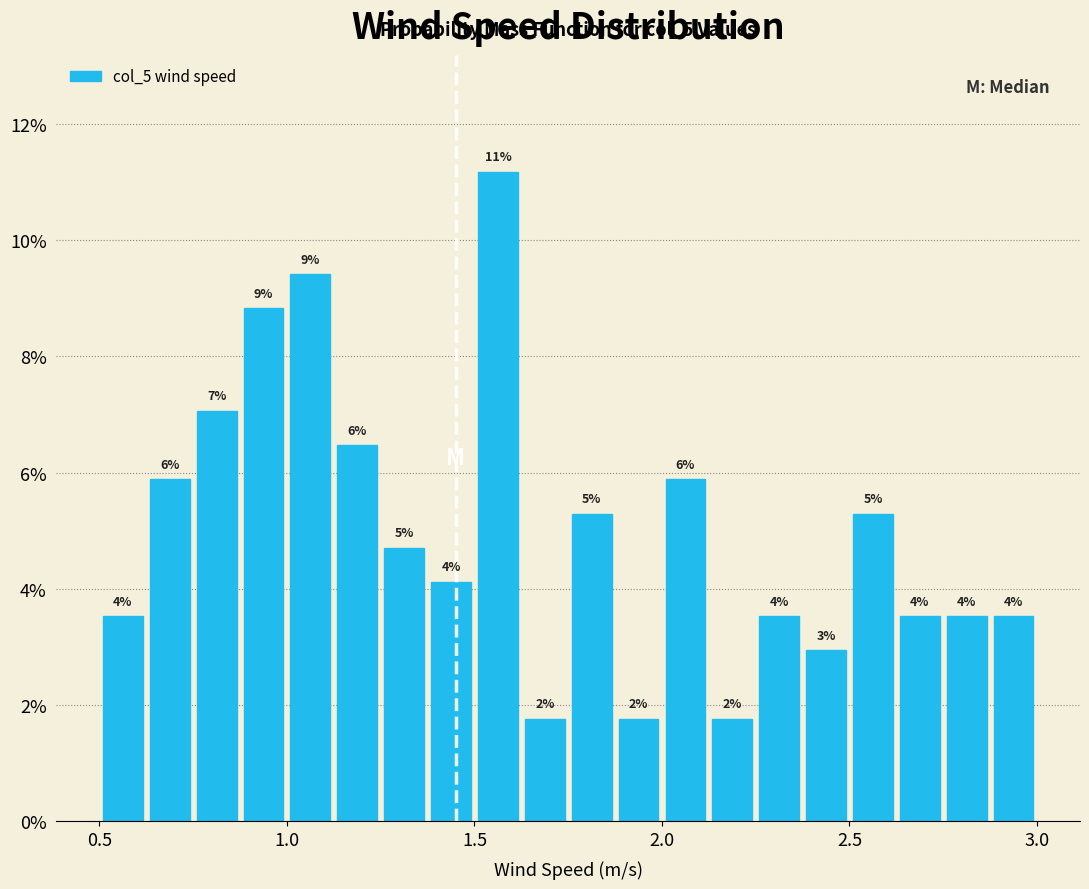

Read against the x-axis, roughly where is the centre of the tallest bar?

1.55